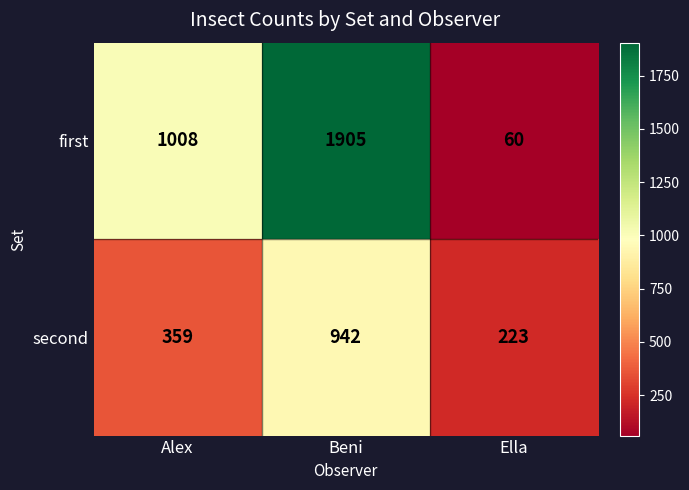

Reading left to right, list all the values displayed in this chart.

first: Alex=1008	Beni=1905	Ella=60
second: Alex=359	Beni=942	Ella=223